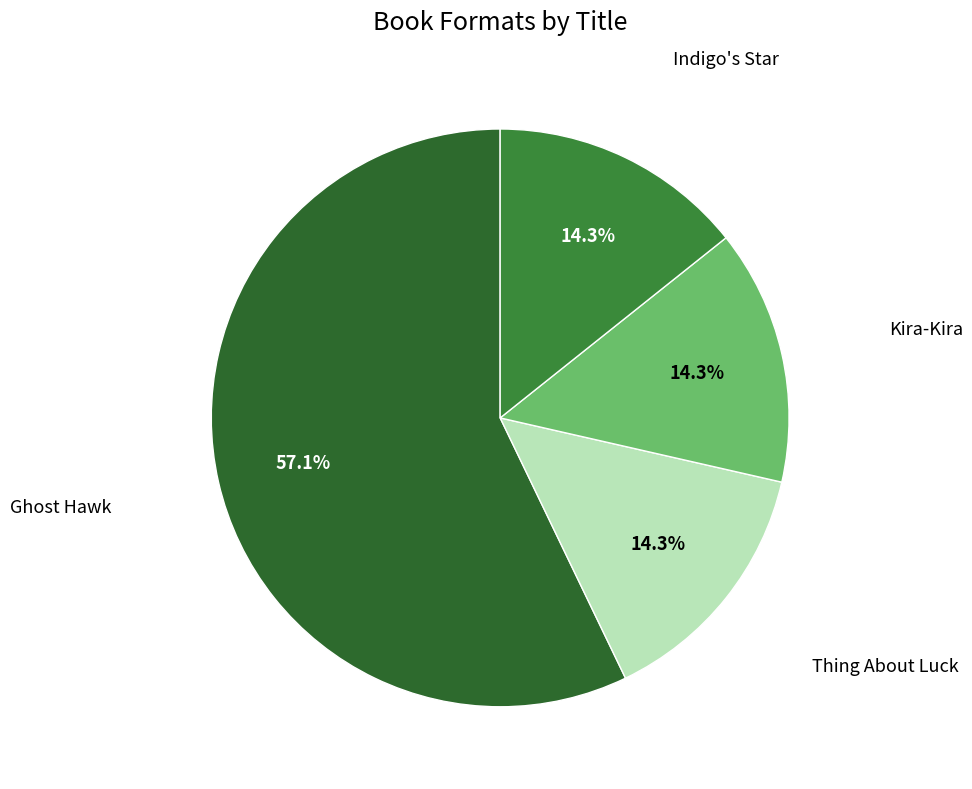

To the nearest percent, what is the average slice percentage?

25%